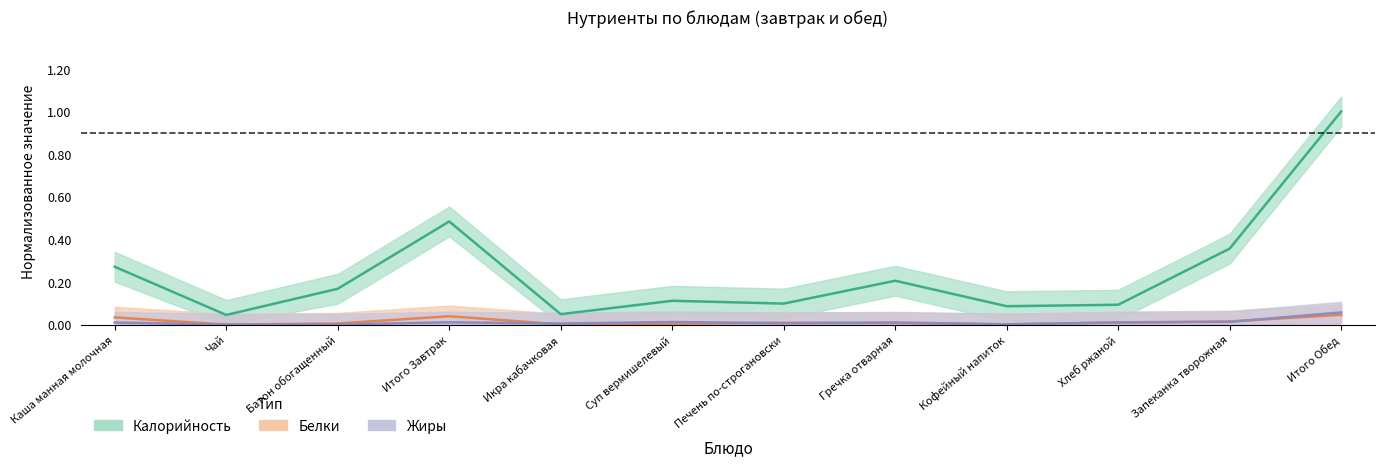

How many times do Белки and Жиры cross each other?

5